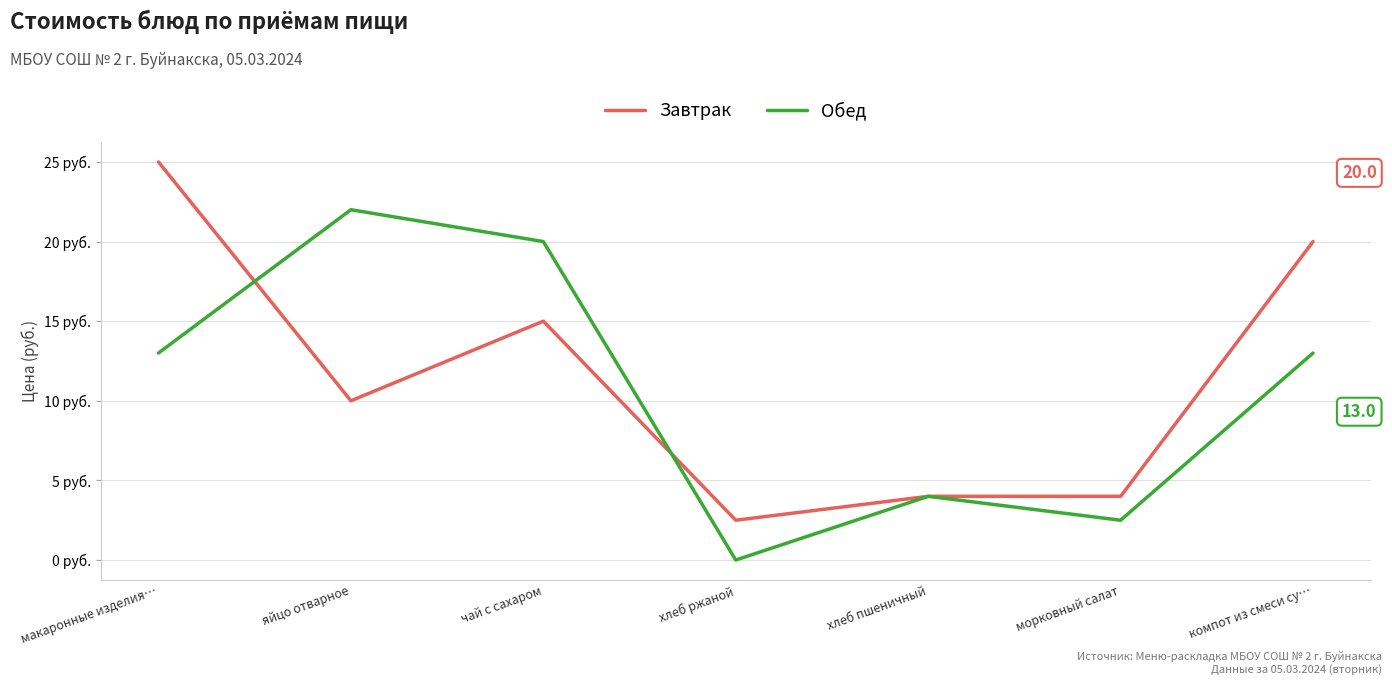

What is the sum of the Завтрак values at чай с сахаром and яйцо отварное?

25.0